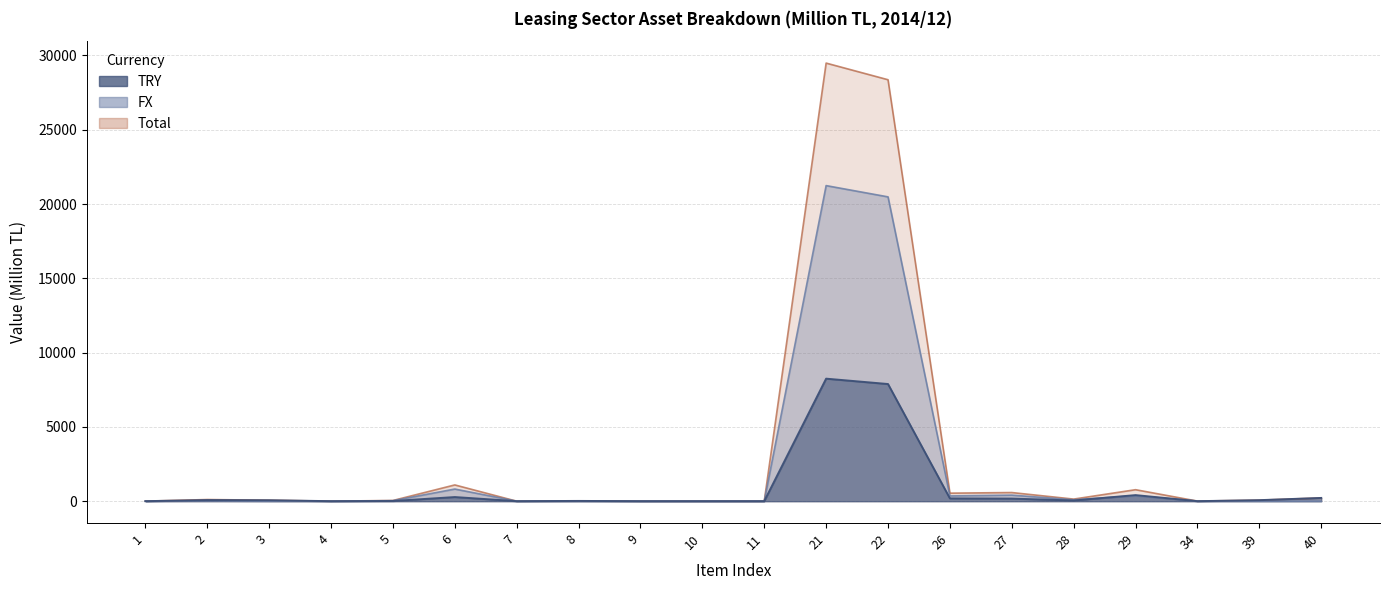

True or false: TRY has a value of 109.1 at 3.

False